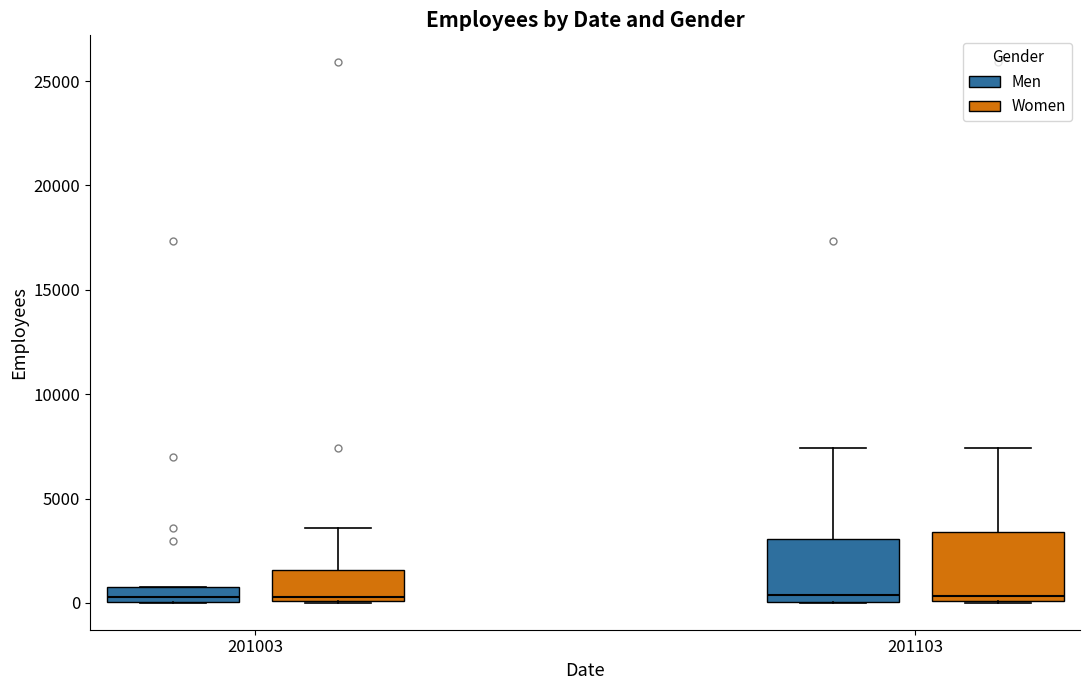

Where is the lower edge of the box for 201003 (Women) on the y-axis? The values are not printed on the chart, so give them approximately, as read against the axis.

0